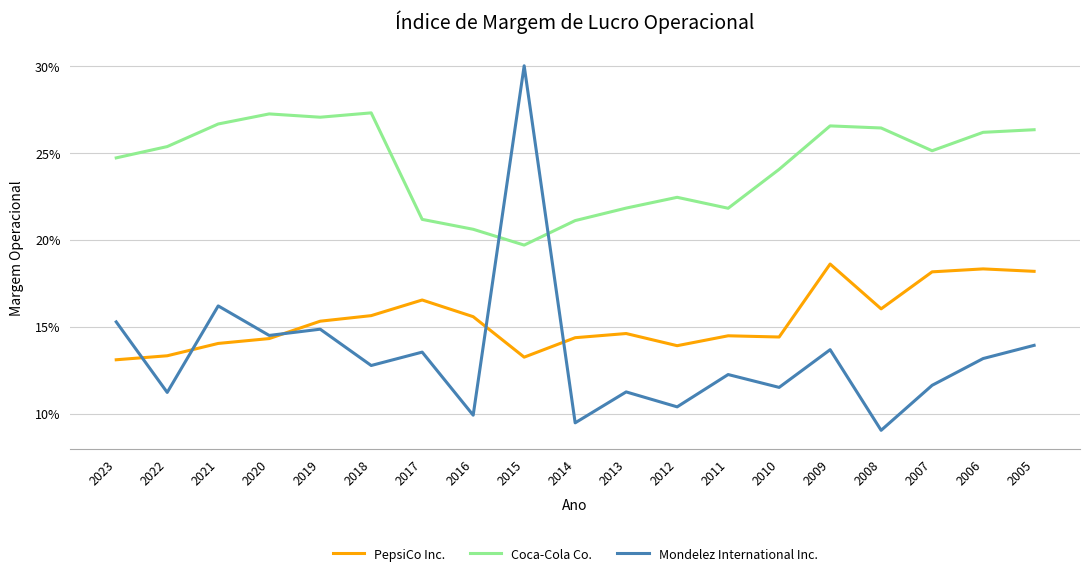

Between 2007 and 2011, which is larger?

2007